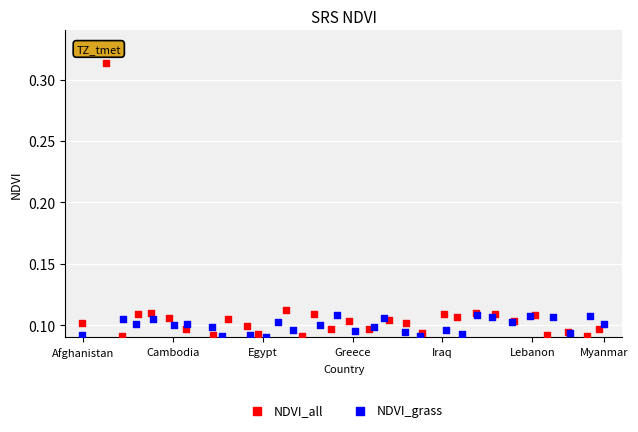

Which series has the widest spread of Y values?

NDVI_grass